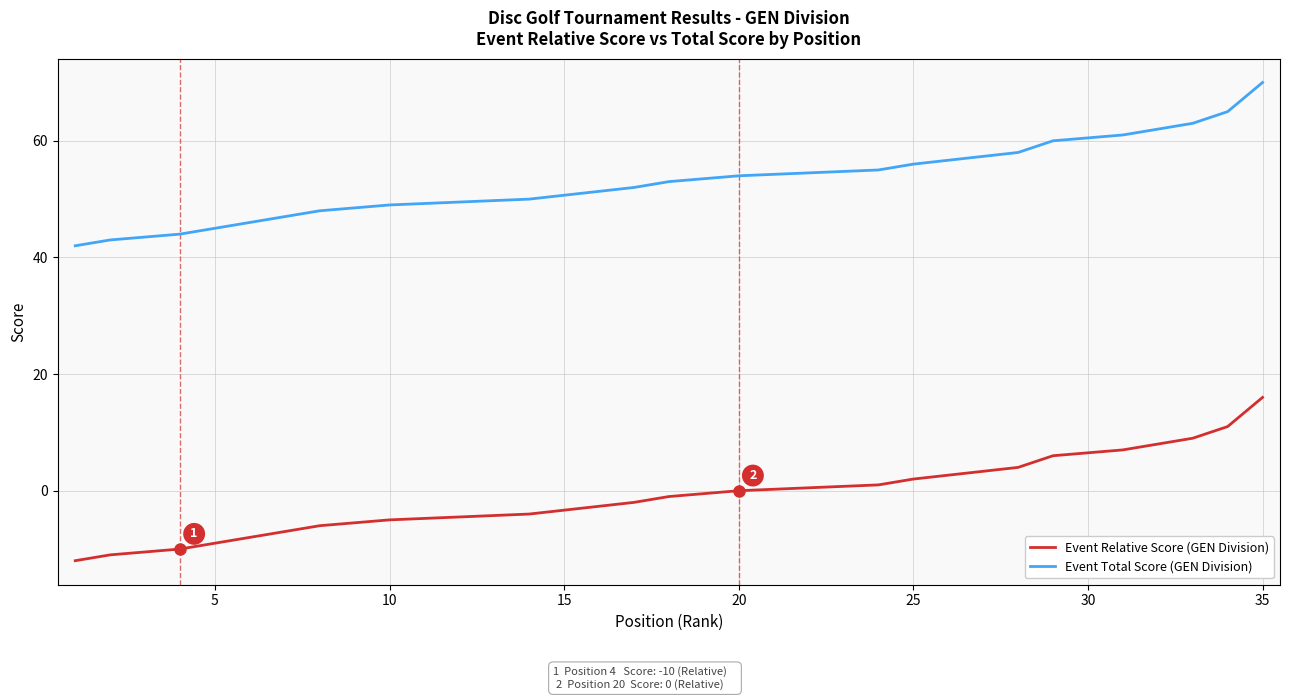

What is the smallest value displayed?

-12